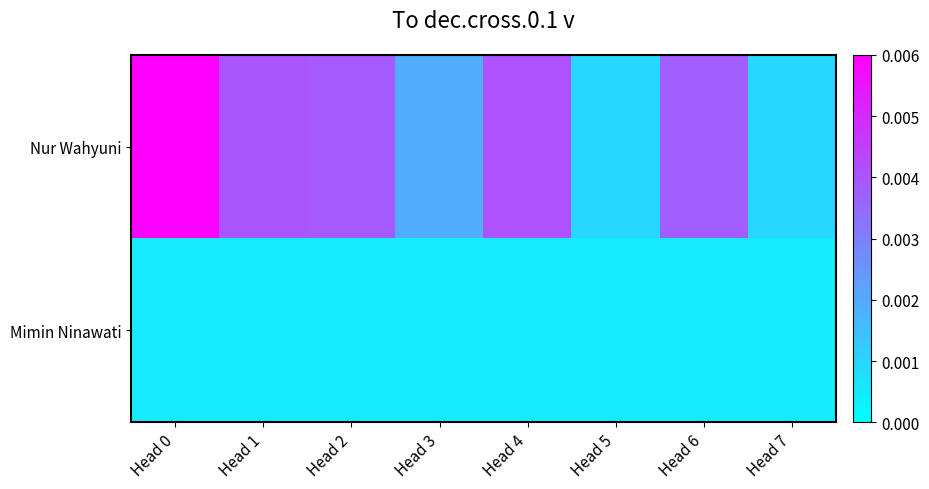

Reading left to right, what are all the values shown in this chart?

Nur Wahyuni: Head 0=0.0	Head 1=0.0	Head 2=0.0	Head 3=0.0	Head 4=0.0	Head 5=0.0	Head 6=0.0	Head 7=0.0
Mimin Ninawati: Head 0=0.0	Head 1=0.0	Head 2=0.0	Head 3=0.0	Head 4=0.0	Head 5=0.0	Head 6=0.0	Head 7=0.0